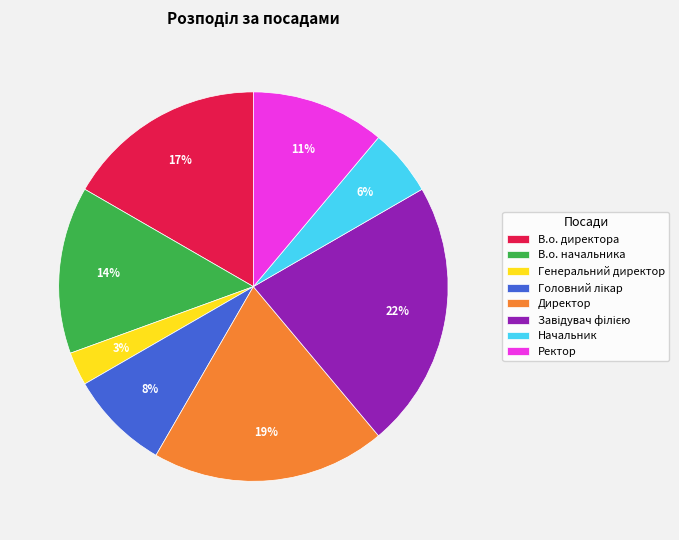

Is it true that Генеральний директор is 3% of the pie?

True